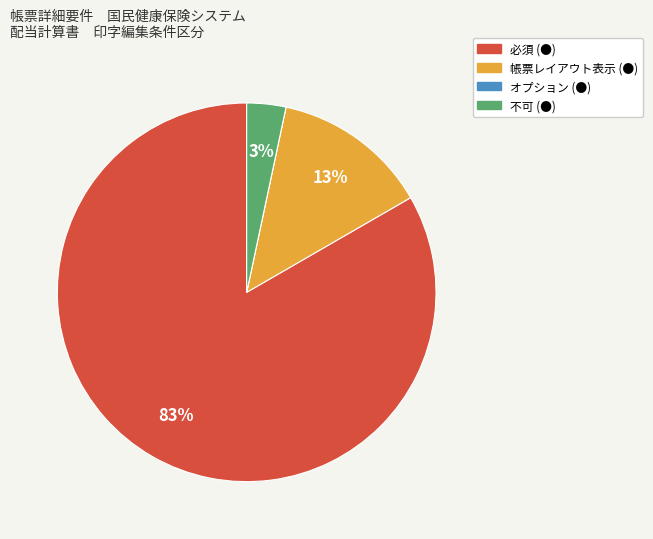

Which category has the biggest portion of the pie?

必須 (●)